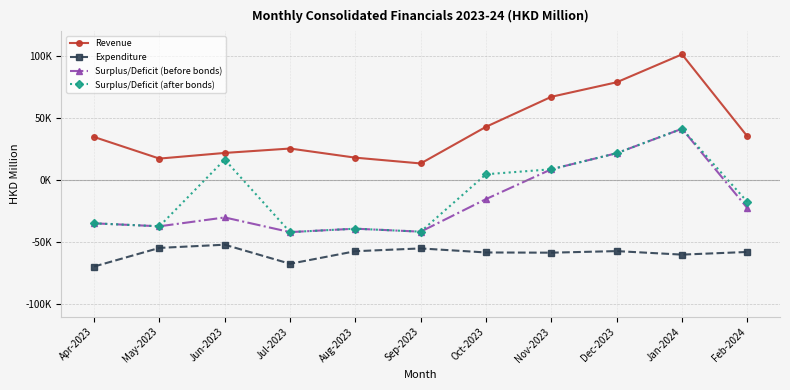

Between Dec-2023 and Feb-2024, which series saw the biggest shift?

Surplus/Deficit (before bonds)